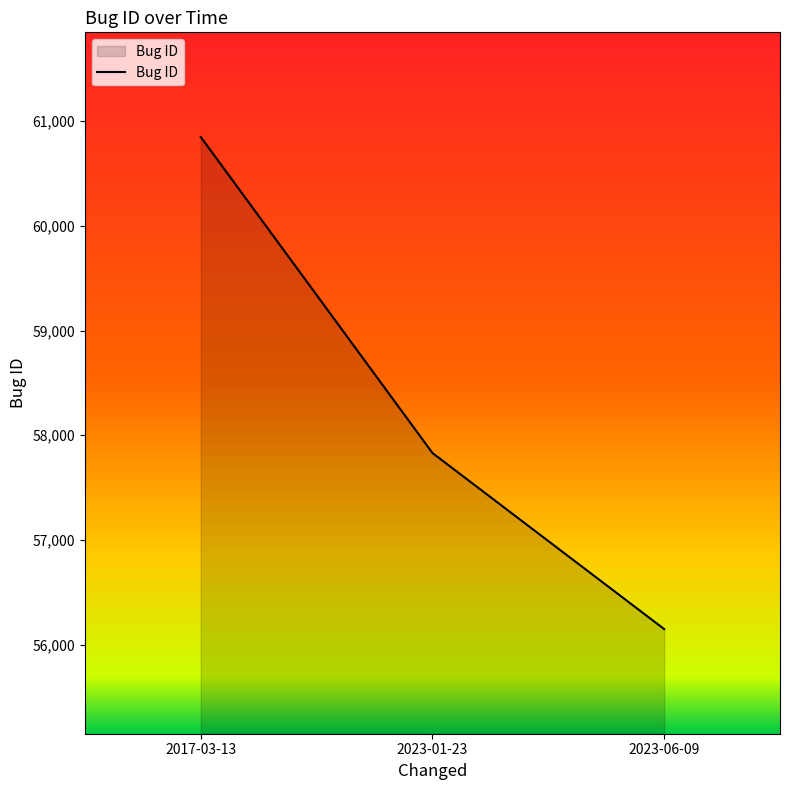

The chart shows a value of 60849 at 2017-03-13. True or false?

True